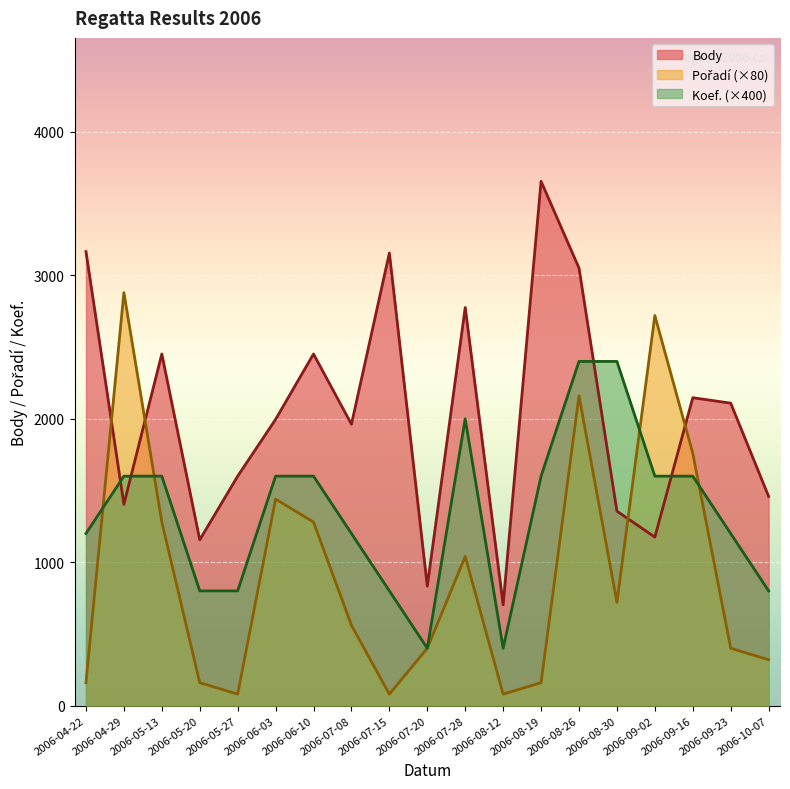

What is the label of the 12th point from the right?

2006-07-08